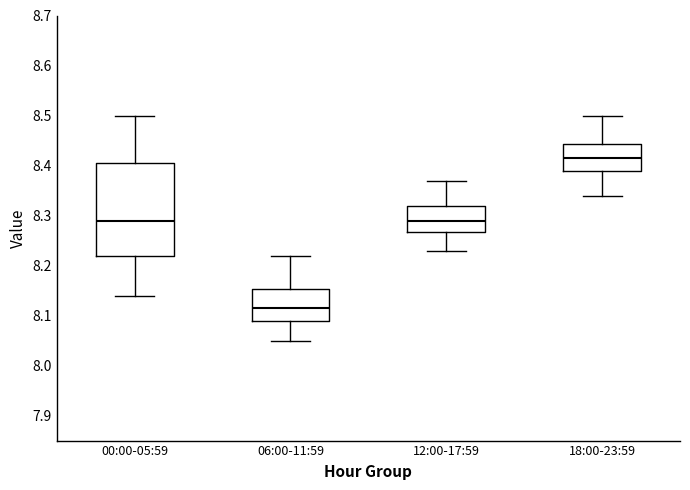

Reading left to right, transcribe this box plot: for each box, give where its median line is, the range the box spans, and where its two whiskers end, as read against the y-axis. The values are not printed on the chart, so give them approximately, as read against the axis.

00:00-05:59: median 8.29, box 8.22 to 8.41, whiskers 8.14 to 8.50
06:00-11:59: median 8.12, box 8.09 to 8.15, whiskers 8.05 to 8.22
12:00-17:59: median 8.29, box 8.27 to 8.32, whiskers 8.23 to 8.37
18:00-23:59: median 8.42, box 8.39 to 8.44, whiskers 8.34 to 8.50